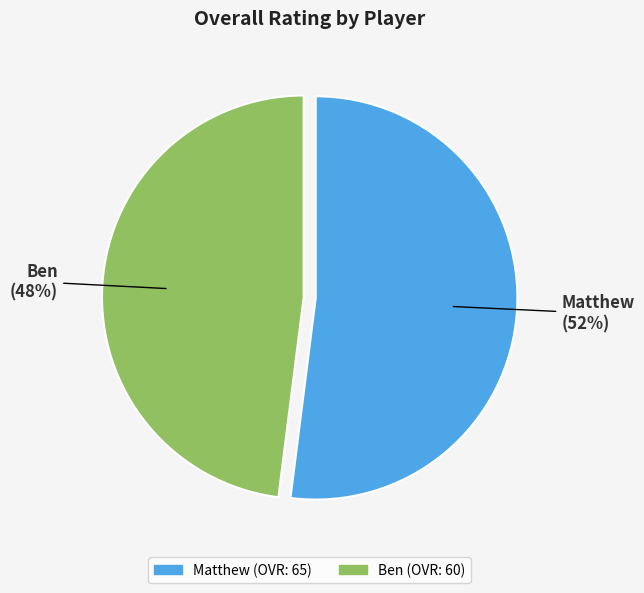

Count the number of slices in the pie.

2